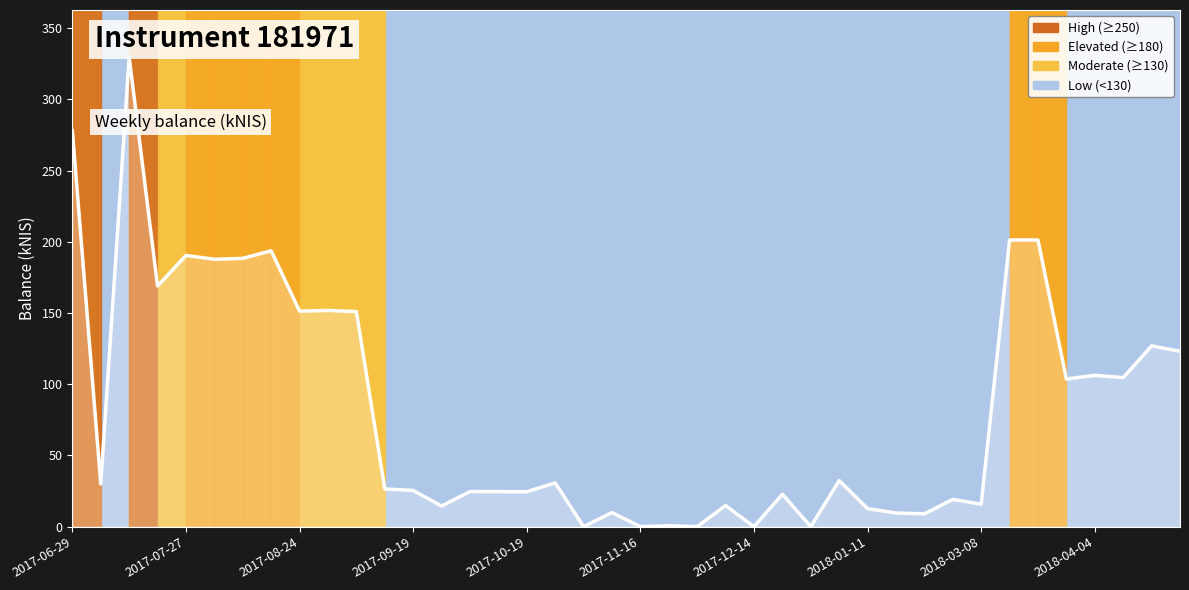

Does the chart display data point markers on the line(s)?

No